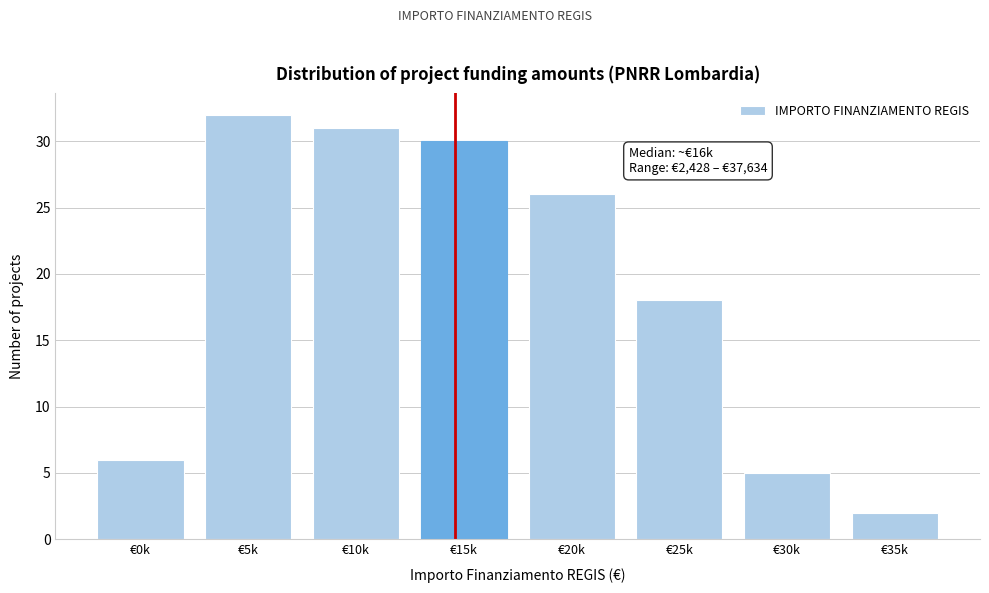

Reading right to left, extract all data points from this chart.

2	5	18	26	30	31	32	6